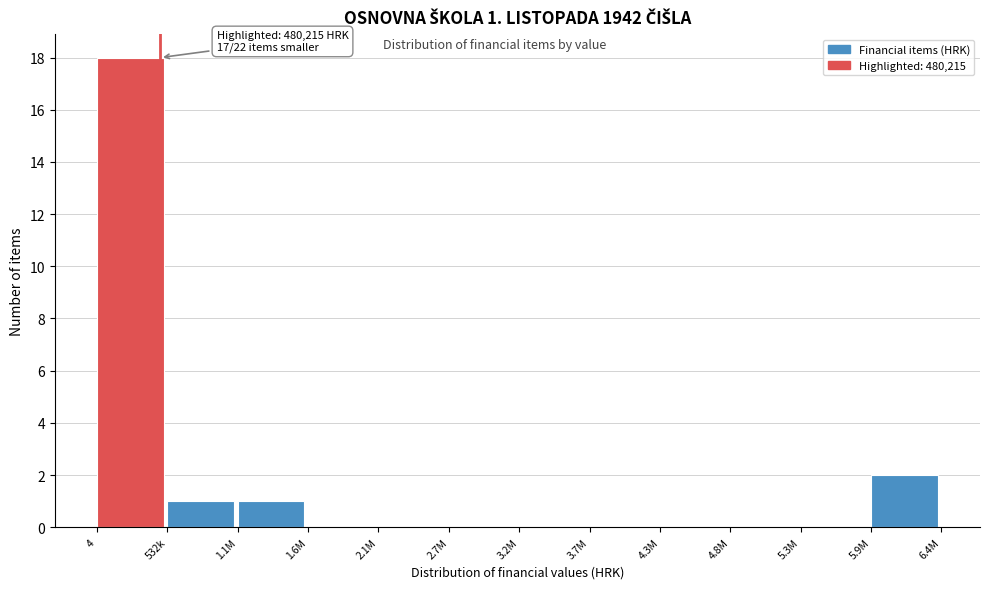

Reading right to left, transcribe all the data shown in this chart.

5.9M=2	5.3M=0	4.8M=0	4.3M=0	3.7M=0	3.2M=0	2.7M=0	2.1M=0	1.6M=0	1.1M=1	532k=1	4=18